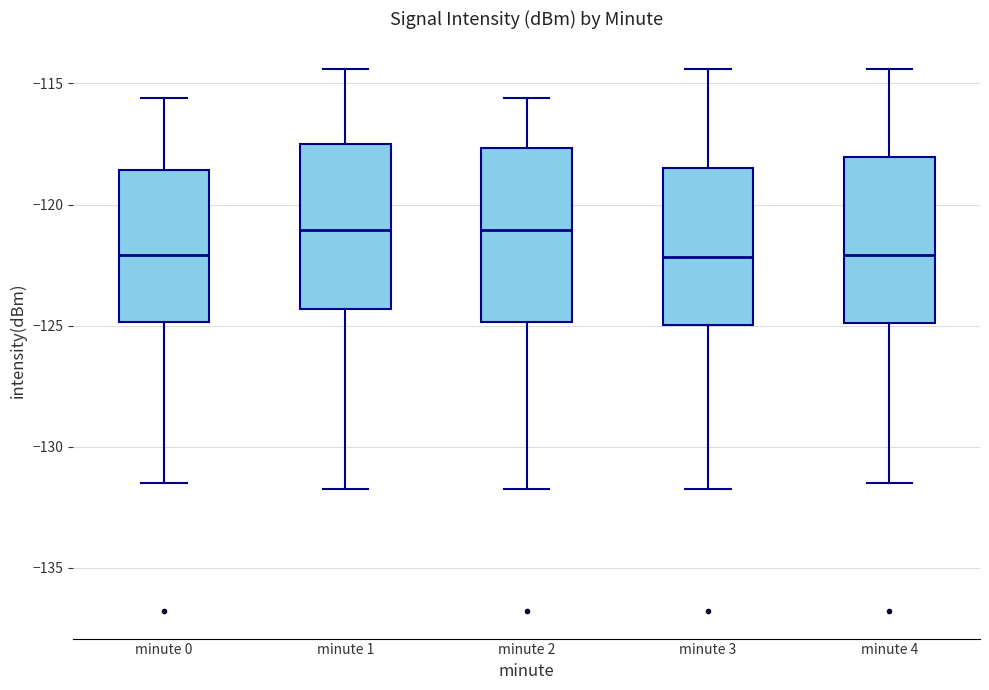

Where is the lower edge of the box for minute 1 on the y-axis? The values are not printed on the chart, so give them approximately, as read against the axis.

-124.5